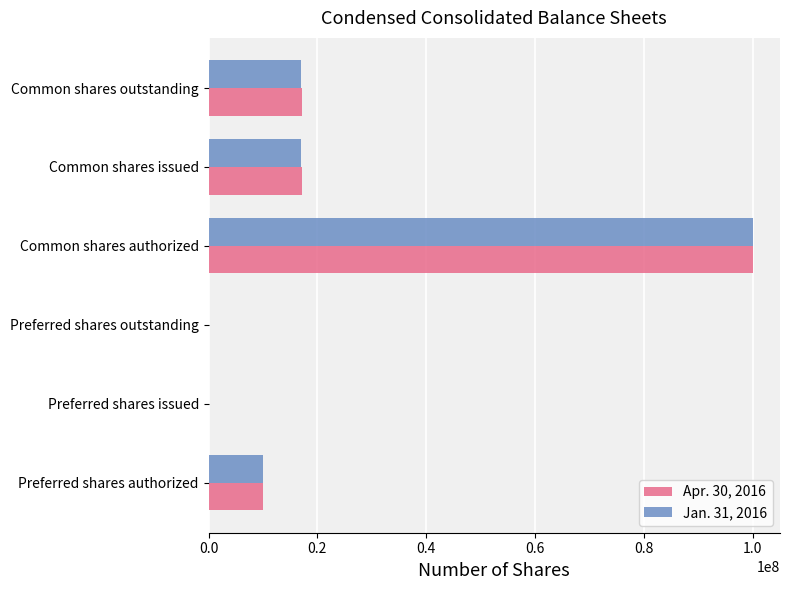

Count the number of categories in the chart.

6